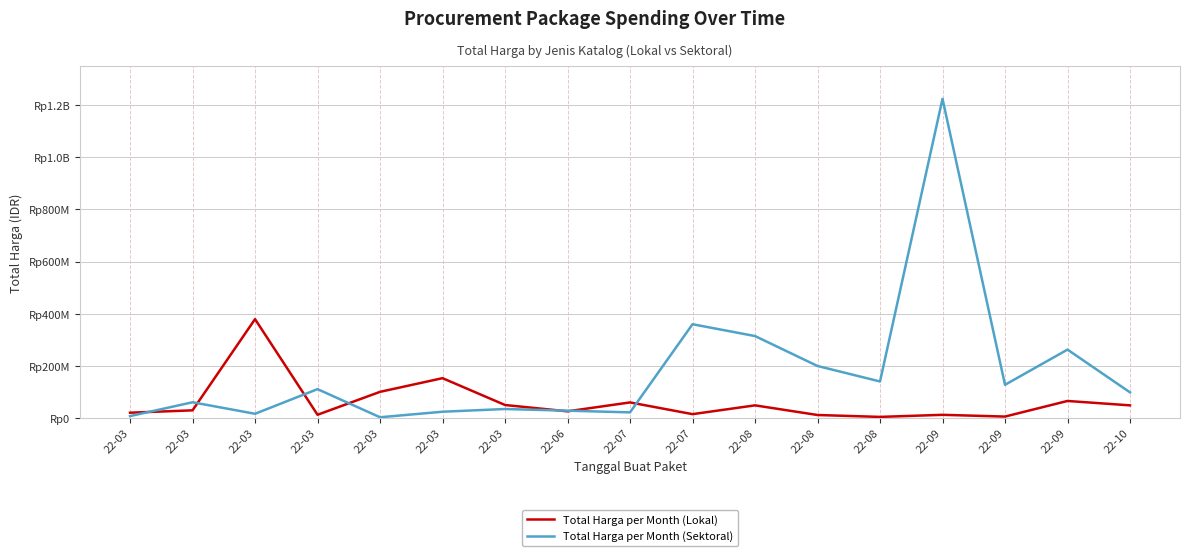

Is this an area chart (filled region under the line)?

No